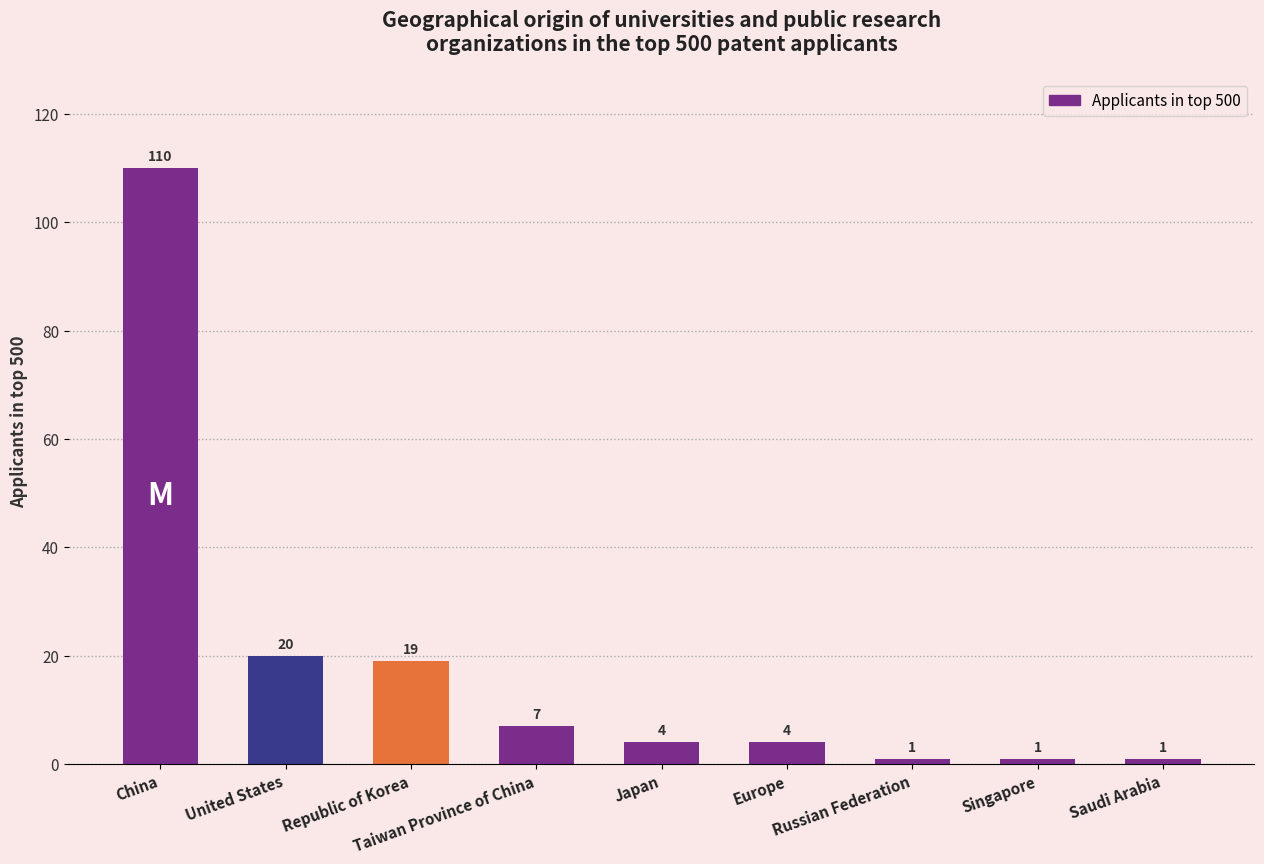

At which category does the chart reach its peak across all series?

China